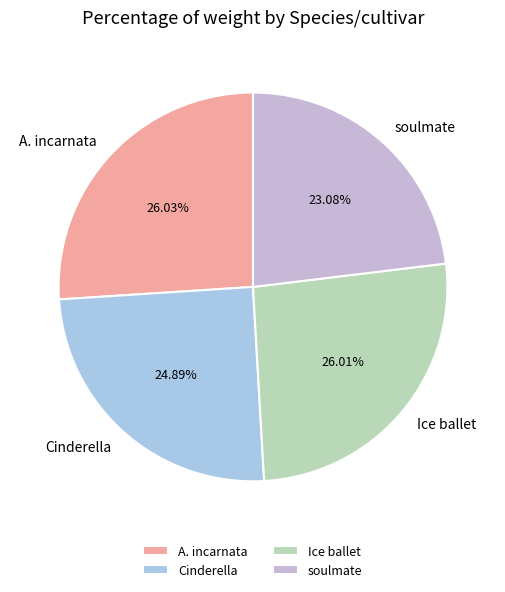

To the nearest percent, what portion does soulmate represent?

23%